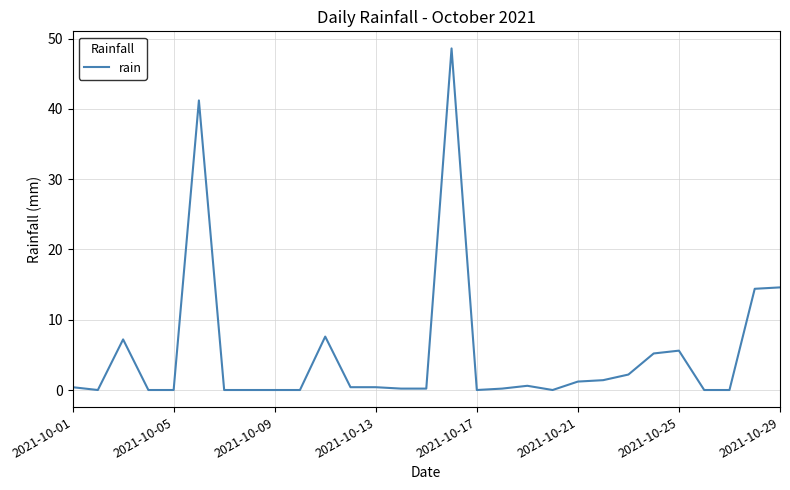

What is the maximum value shown in the chart?

48.6